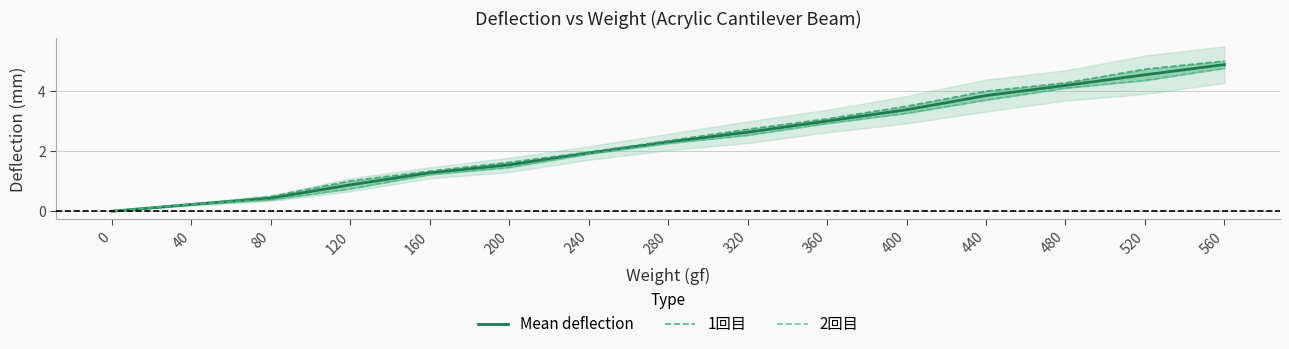

Is the value of 1回目 at 200 greater than the value of 2回目 at 360?

No